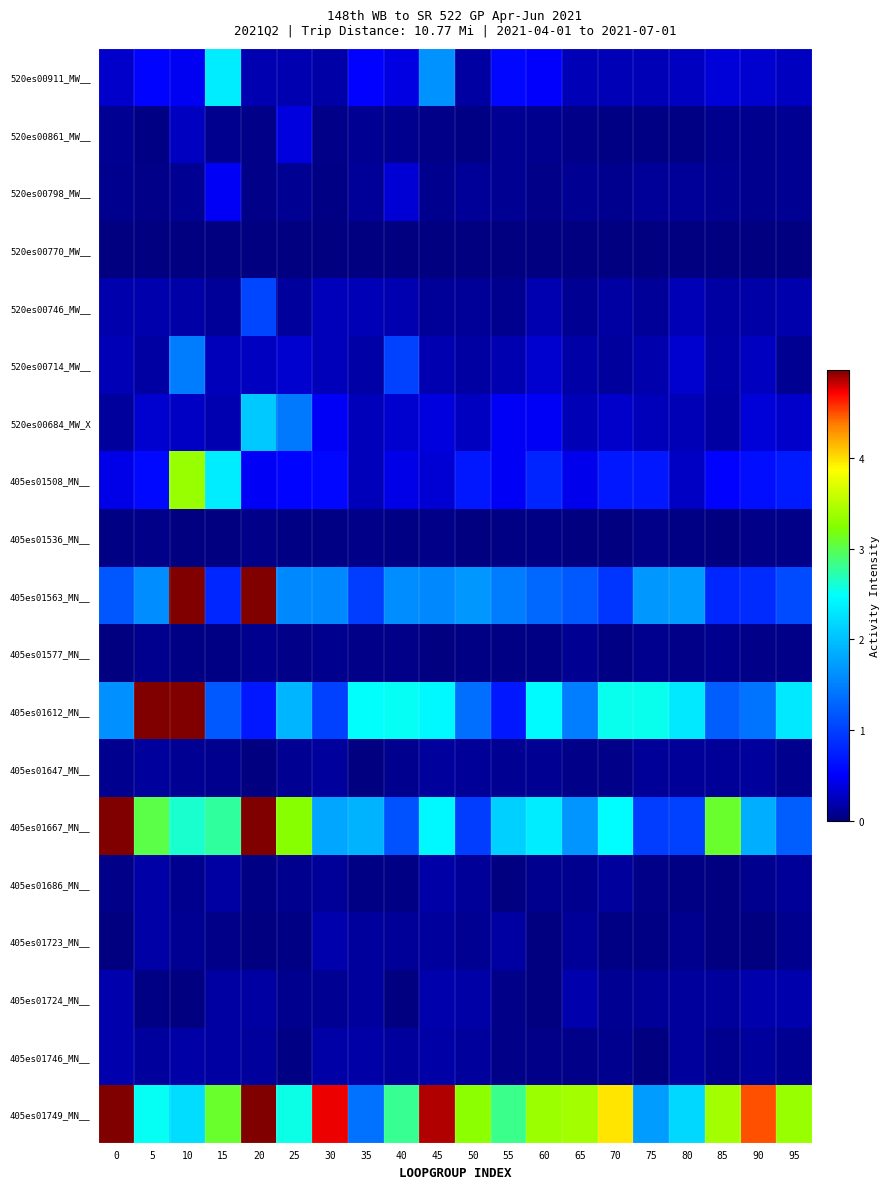

Reading right to left, transcribe all the data shown in this chart.

520es00911_MW__: 95=0.3	90=0.3	85=0.4	80=0.3	75=0.2	70=0.2	65=0.2	60=0.5	55=0.5	50=0.1	45=1.6	40=0.4	35=0.5	30=0.2	25=0.2	20=0.2	15=2.3	10=0.4	5=0.5	0=0.3
520es00861_MW__: 95=0.1	90=0.1	85=0.1	80=0.0	75=0.0	70=0.0	65=0.0	60=0.1	55=0.1	50=0.0	45=0.1	40=0.1	35=0.1	30=0.1	25=0.4	20=0.0	15=0.1	10=0.3	5=0.0	0=0.1
520es00798_MW__: 95=0.1	90=0.1	85=0.1	80=0.1	75=0.1	70=0.1	65=0.1	60=0.1	55=0.1	50=0.1	45=0.1	40=0.3	35=0.1	30=0.0	25=0.1	20=0.0	15=0.5	10=0.1	5=0.0	0=0.1
520es00770_MW__: 95=0.0	90=0.0	85=0.0	80=0.0	75=0.0	70=0.0	65=0.0	60=0.0	55=0.0	50=0.0	45=0.0	40=0.0	35=0.0	30=0.0	25=0.0	20=0.0	15=0.0	10=0.0	5=0.0	0=0.0
520es00746_MW__: 95=0.2	90=0.2	85=0.2	80=0.2	75=0.1	70=0.1	65=0.1	60=0.2	55=0.1	50=0.1	45=0.1	40=0.2	35=0.2	30=0.2	25=0.1	20=1.0	15=0.1	10=0.2	5=0.2	0=0.2
520es00714_MW__: 95=0.1	90=0.3	85=0.2	80=0.3	75=0.2	70=0.1	65=0.2	60=0.3	55=0.2	50=0.1	45=0.2	40=1.0	35=0.2	30=0.3	25=0.3	20=0.3	15=0.2	10=1.5	5=0.1	0=0.2
520es00684_MW_X: 95=0.3	90=0.3	85=0.1	80=0.2	75=0.2	70=0.3	65=0.2	60=0.5	55=0.5	50=0.3	45=0.4	40=0.3	35=0.2	30=0.5	25=1.4	20=2.1	15=0.2	10=0.3	5=0.3	0=0.1
405es01508_MN__: 95=0.7	90=0.6	85=0.5	80=0.3	75=0.7	70=0.7	65=0.4	60=0.8	55=0.5	50=0.7	45=0.3	40=0.4	35=0.2	30=0.6	25=0.5	20=0.5	15=2.3	10=3.3	5=0.6	0=0.4
405es01536_MN__: 95=0.1	90=0.1	85=0.0	80=0.0	75=0.1	70=0.0	65=0.0	60=0.0	55=0.0	50=0.0	45=0.0	40=0.0	35=0.0	30=0.0	25=0.0	20=0.1	15=0.0	10=0.0	5=0.0	0=0.0
405es01563_MN__: 95=1.1	90=0.8	85=0.8	80=1.7	75=1.7	70=0.9	65=1.2	60=1.3	55=1.5	50=1.7	45=1.6	40=1.6	35=1.0	30=1.6	25=1.6	20=7.3	15=0.8	10=5.1	5=1.6	0=1.2
405es01577_MN__: 95=0.0	90=0.0	85=0.1	80=0.1	75=0.1	70=0.0	65=0.1	60=0.0	55=0.0	50=0.0	45=0.0	40=0.0	35=0.1	30=0.1	25=0.1	20=0.1	15=0.0	10=0.0	5=0.1	0=0.0
405es01612_MN__: 95=2.3	90=1.4	85=1.2	80=2.3	75=2.5	70=2.5	65=1.5	60=2.5	55=0.7	50=1.4	45=2.4	40=2.5	35=2.5	30=1.0	25=1.9	20=0.7	15=1.2	10=7.6	5=10.8	0=1.6
405es01647_MN__: 95=0.1	90=0.1	85=0.1	80=0.1	75=0.1	70=0.0	65=0.0	60=0.1	55=0.1	50=0.1	45=0.1	40=0.1	35=0.0	30=0.1	25=0.1	20=0.0	15=0.1	10=0.1	5=0.1	0=0.1
405es01667_MN__: 95=1.2	90=1.9	85=3.1	80=1.0	75=1.0	70=2.5	65=1.7	60=2.3	55=2.1	50=1.0	45=2.4	40=1.1	35=1.9	30=1.8	25=3.3	20=14.8	15=2.8	10=2.6	5=3.0	0=10.4
405es01686_MN__: 95=0.1	90=0.1	85=0.0	80=0.0	75=0.0	70=0.1	65=0.1	60=0.1	55=0.0	50=0.1	45=0.2	40=0.0	35=0.0	30=0.1	25=0.1	20=0.0	15=0.1	10=0.1	5=0.2	0=0.0
405es01723_MN__: 95=0.1	90=0.0	85=0.0	80=0.1	75=0.0	70=0.0	65=0.1	60=0.0	55=0.1	50=0.1	45=0.1	40=0.1	35=0.1	30=0.2	25=0.0	20=0.0	15=0.0	10=0.1	5=0.2	0=0.0
405es01724_MN__: 95=0.2	90=0.2	85=0.1	80=0.1	75=0.1	70=0.1	65=0.2	60=0.0	55=0.0	50=0.2	45=0.2	40=0.0	35=0.1	30=0.1	25=0.1	20=0.2	15=0.1	10=0.0	5=0.0	0=0.2
405es01746_MN__: 95=0.1	90=0.1	85=0.1	80=0.1	75=0.0	70=0.1	65=0.0	60=0.1	55=0.0	50=0.1	45=0.2	40=0.1	35=0.2	30=0.2	25=0.0	20=0.1	15=0.1	10=0.2	5=0.1	0=0.2
405es01749_MN__: 95=3.3	90=4.5	85=3.4	80=2.2	75=1.7	70=4.0	65=3.4	60=3.4	55=2.8	50=3.3	45=4.9	40=2.8	35=1.4	30=4.7	25=2.5	20=20.8	15=3.1	10=2.2	5=2.5	0=14.5